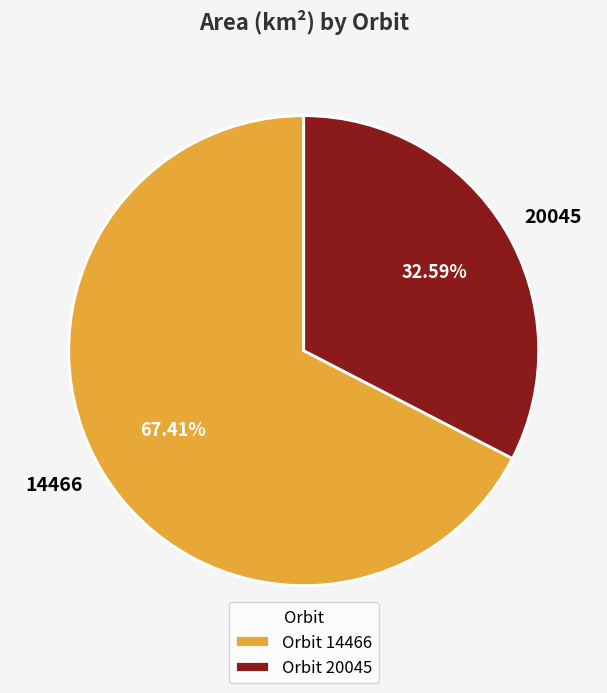

To the nearest percent, what percentage of the pie is 14466?

67%